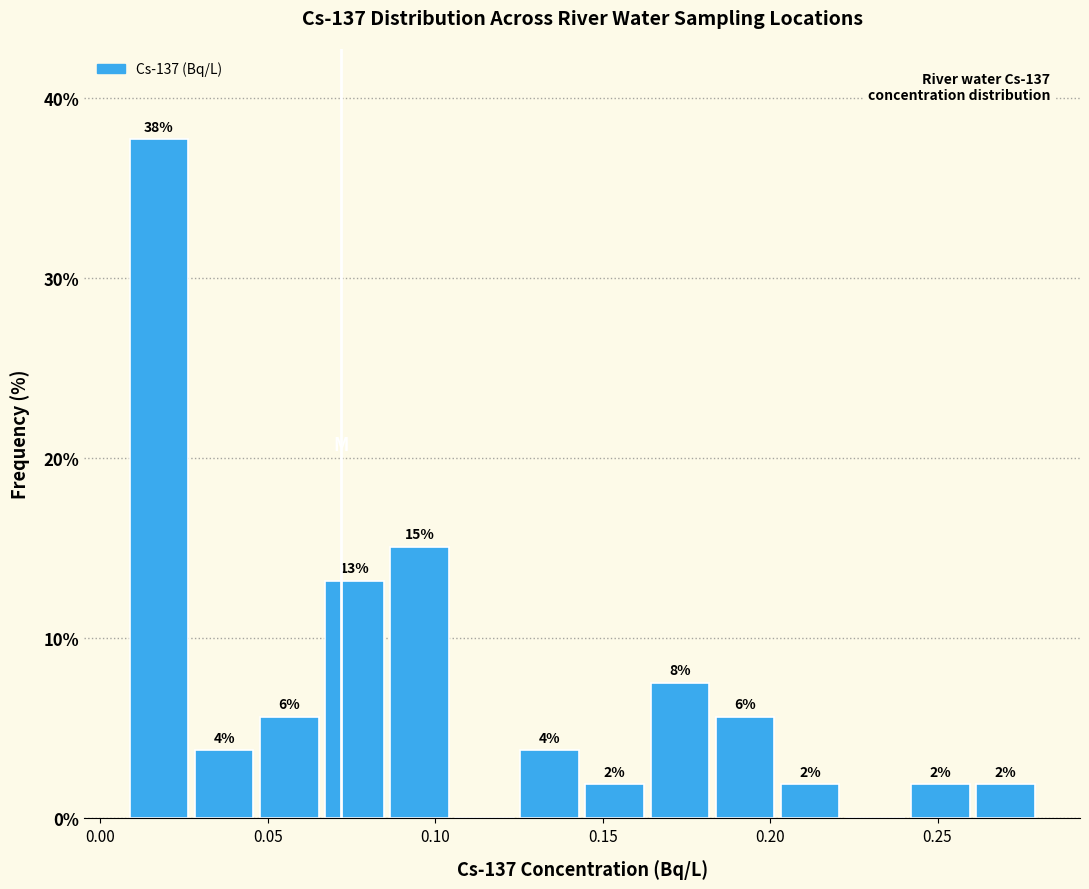

Around what value on the x-axis is the tallest bar? Give the approximate position of its centre, as read against the axis.

0.020